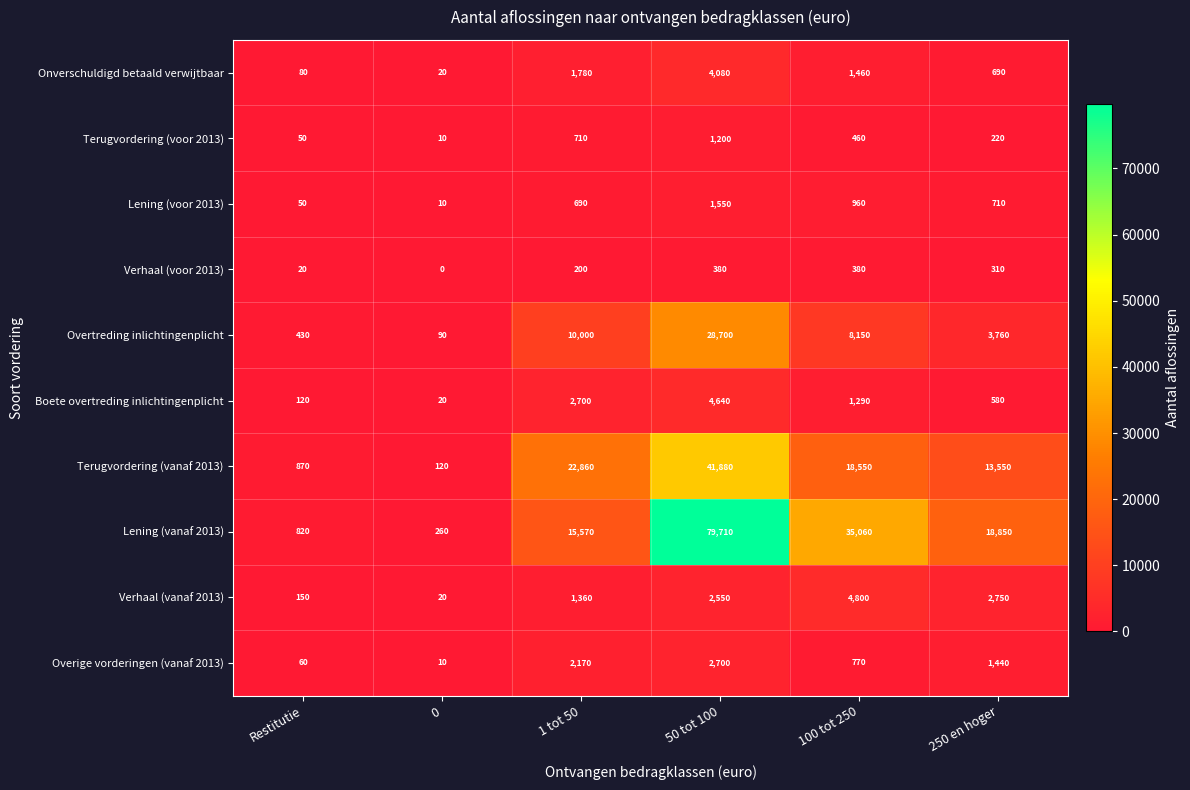

Rank the series at 50 tot 100 from highest to lowest value.

Lening (vanaf 2013), Terugvordering (vanaf 2013), Overtreding inlichtingenplicht, Boete overtreding inlichtingenplicht, Onverschuldigd betaald verwijtbaar, Overige vorderingen (vanaf 2013), Verhaal (vanaf 2013), Lening (voor 2013), Terugvordering (voor 2013), Verhaal (voor 2013)